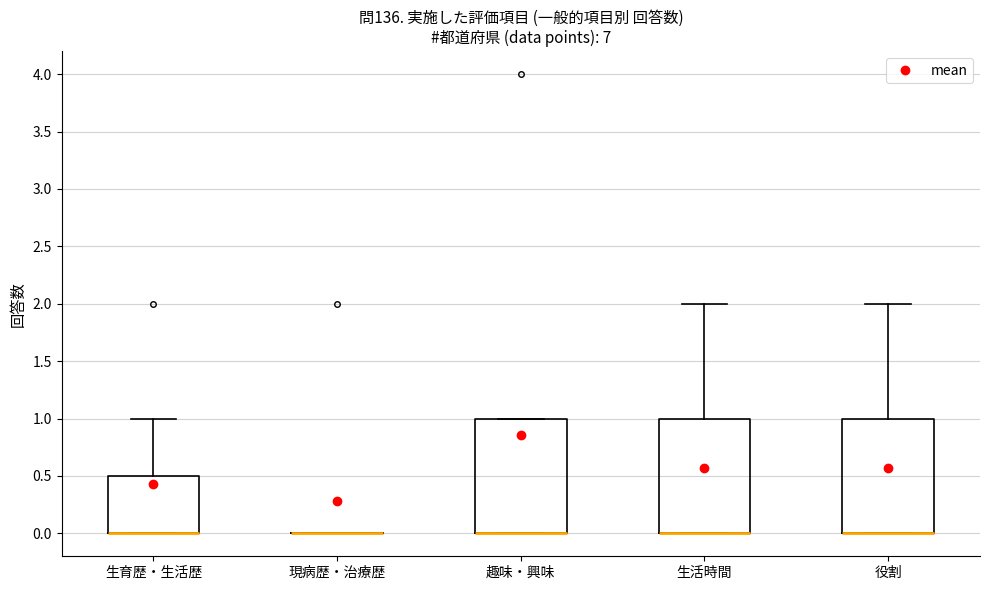

Reading left to right, transcribe this box plot: for each box, give where its median line is, the range the box spans, and where its two whiskers end, as read against the y-axis. The values are not printed on the chart, so give them approximately, as read against the axis.

生育歴・生活歴: median 0.0 (drawn on the box's lower edge), box 0.0 to 0.5, whiskers 0.0 to 1.0
現病歴・治療歴: box collapsed to a line at 0.0, whiskers 0.0 to 0.0
趣味・興味: median 0.0 (drawn on the box's lower edge), box 0.0 to 1.0, whiskers 0.0 to 1.0
生活時間: median 0.0 (drawn on the box's lower edge), box 0.0 to 1.0, whiskers 0.0 to 2.0
役割: median 0.0 (drawn on the box's lower edge), box 0.0 to 1.0, whiskers 0.0 to 2.0